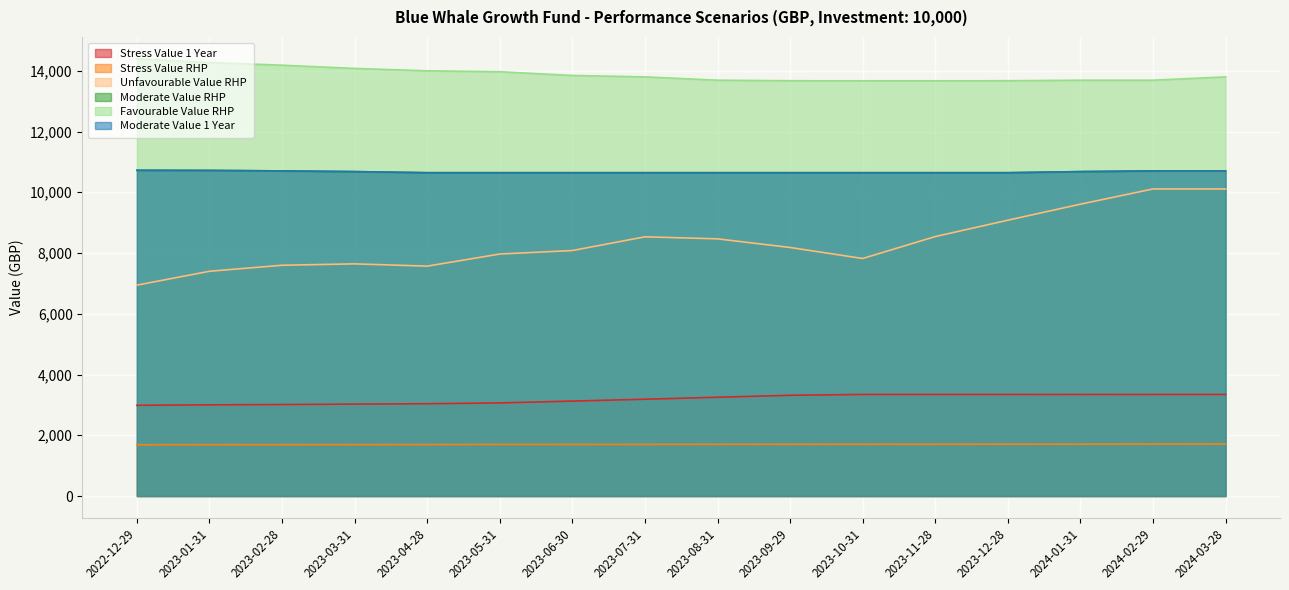

What position from the left is 2022-12-29?

1